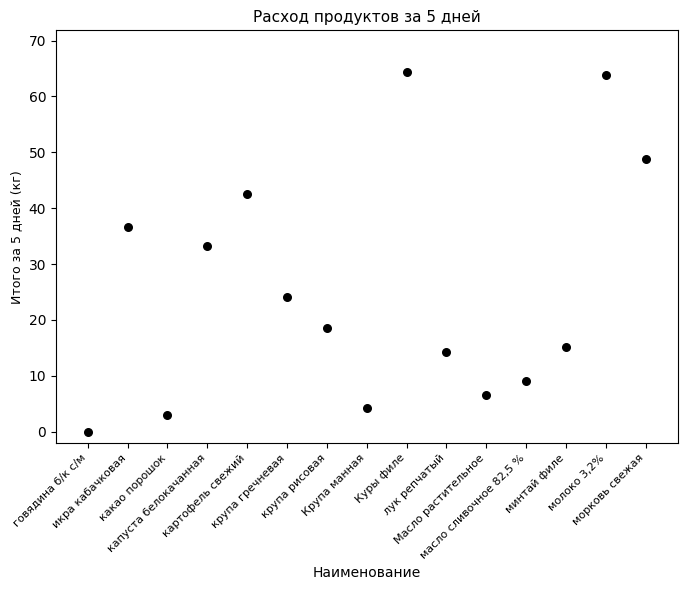

What Y value in the scatter plot is closest to 32?

33.2